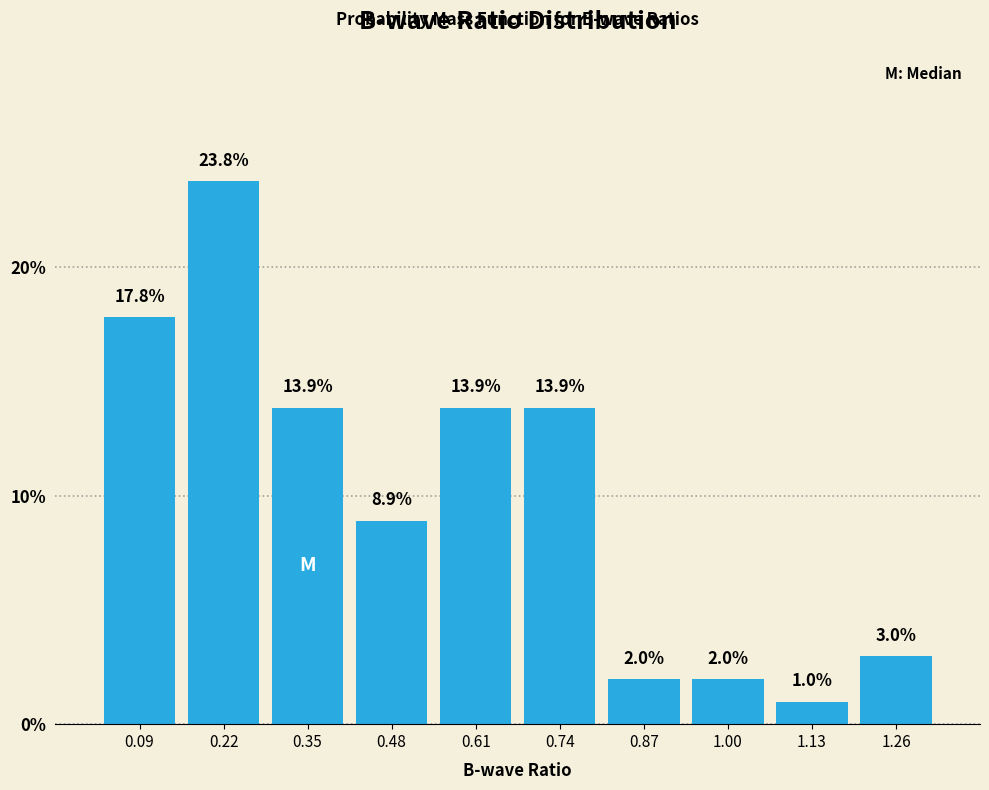

Reading left to right, transcribe this chart: for each bar, give the range it covers on the x-axis and its height. The bar edges are not printed on the chart, so give them approximately, as read against the axis.

0.02 to 0.16: 17.8
0.16 to 0.28: 23.8
0.28 to 0.42: 13.9
0.42 to 0.54: 8.9
0.54 to 0.68: 13.9
0.68 to 0.80: 13.9
0.80 to 0.94: 2.0
0.94 to 1.06: 2.0
1.06 to 1.20: 1.0
1.20 to 1.32: 3.0